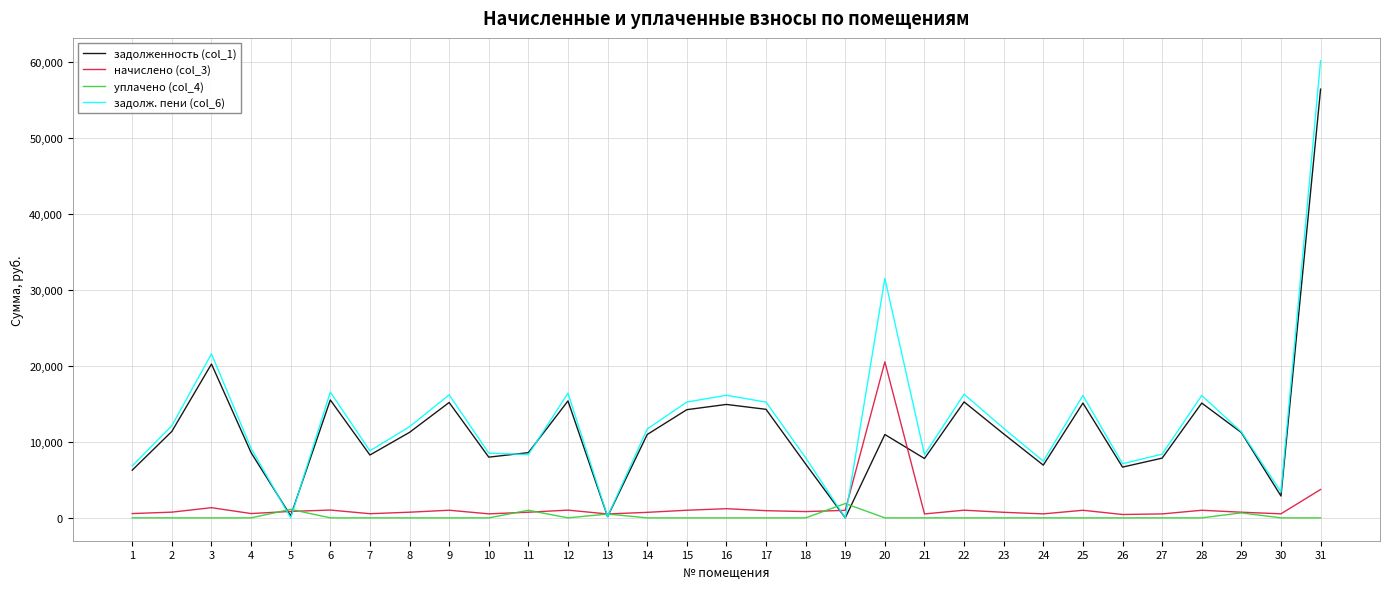

What is the maximum value shown in the chart?

60128.7